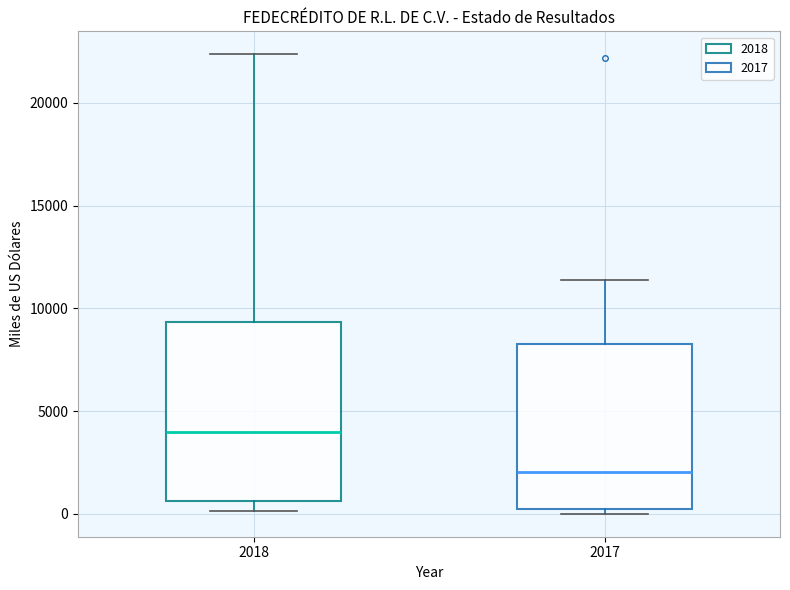

Which box has the lowest median line?

2017